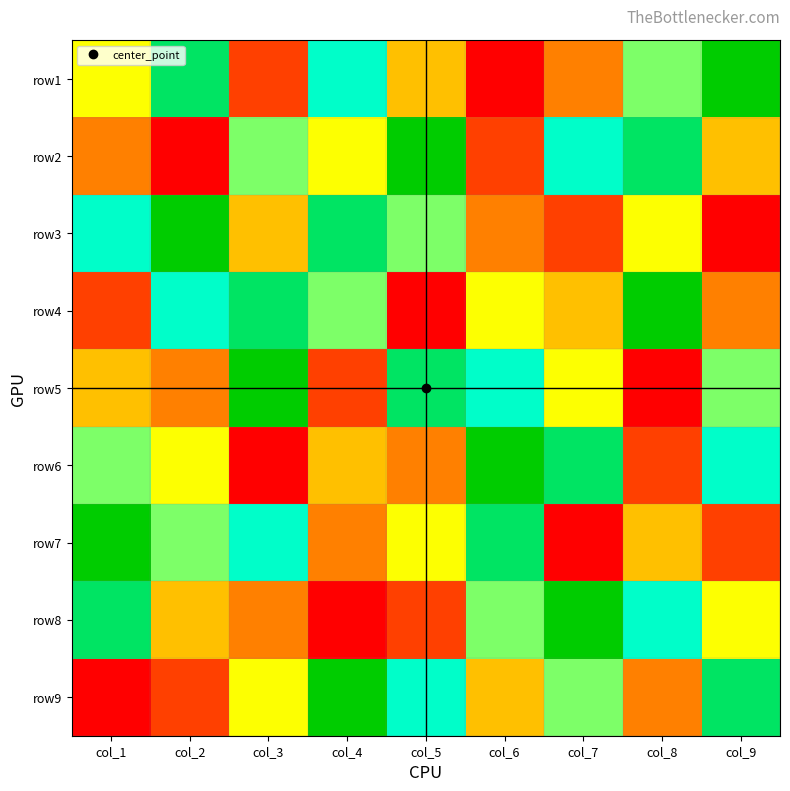

Which has a higher value, col_4 or col_5?

col_4